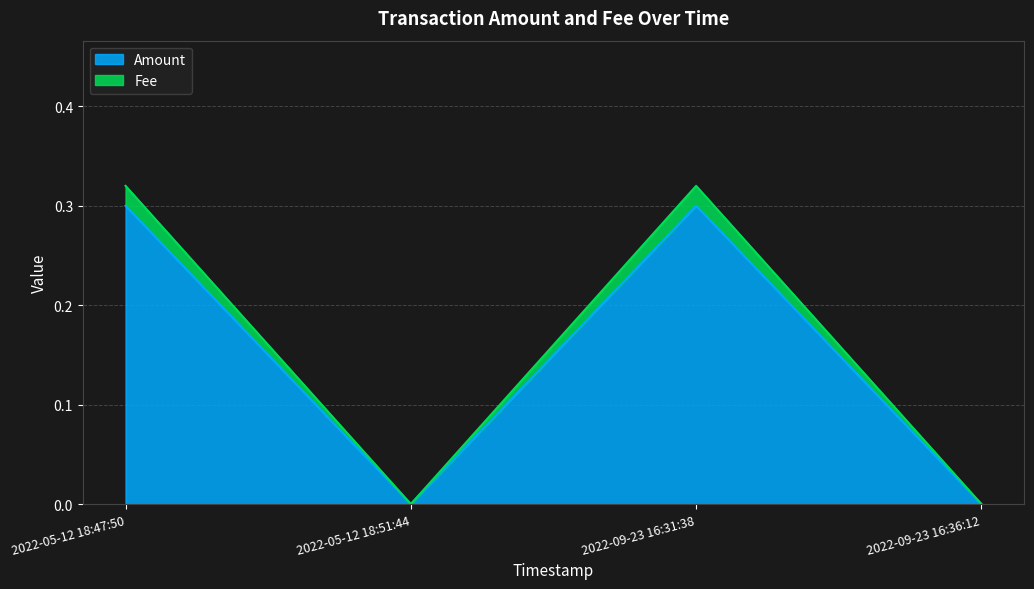

Is it true that Amount equals 0.1 at 2022-05-12 18:51:44?

False